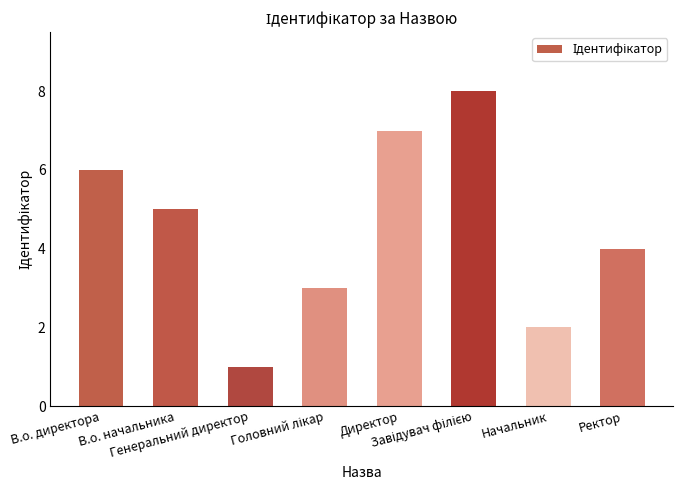

Reading left to right, list all the values displayed in this chart.

6	5	1	3	7	8	2	4